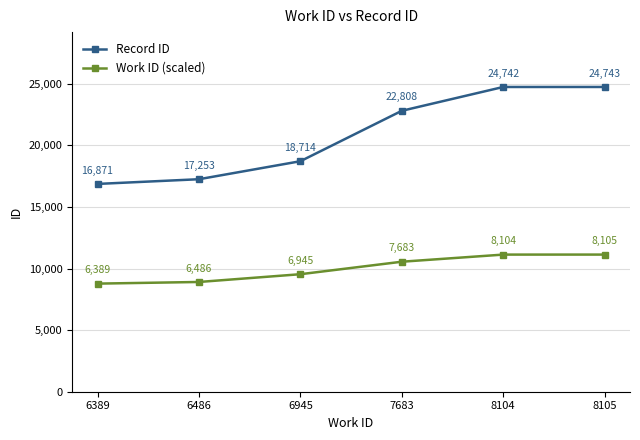

True or false: Work ID (scaled) has more than 2 points higher than both neighbors.

False